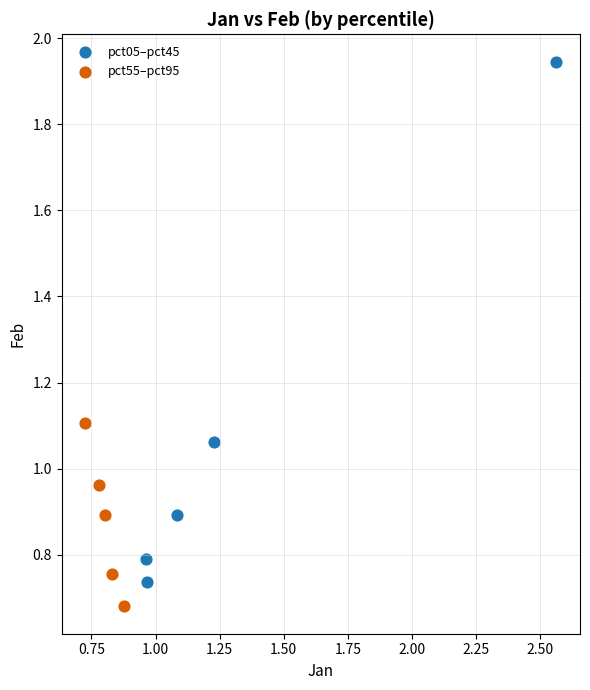

Which series reaches the minimum Y coordinate?

pct55–pct95